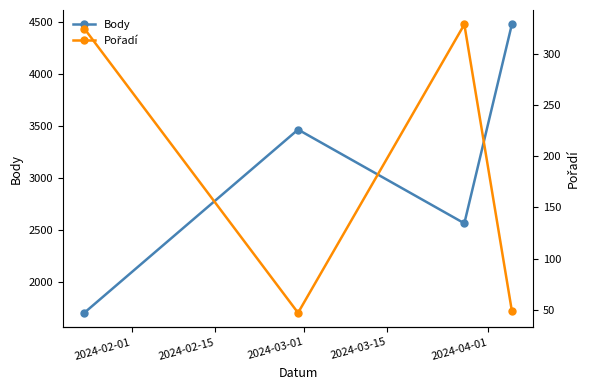

Is this an area chart (filled region under the line)?

No